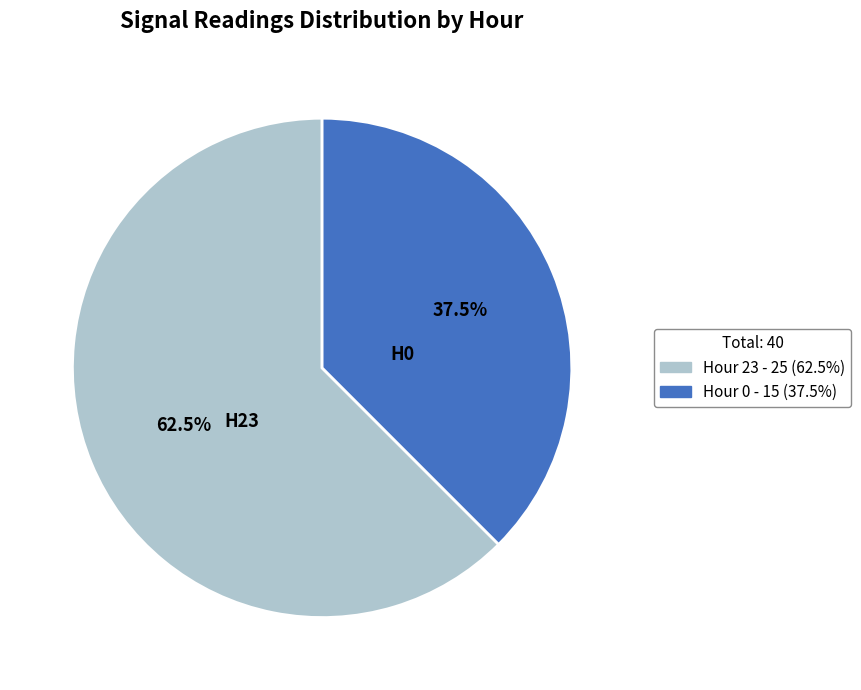

What is the smallest slice in the pie chart?

Hour 0